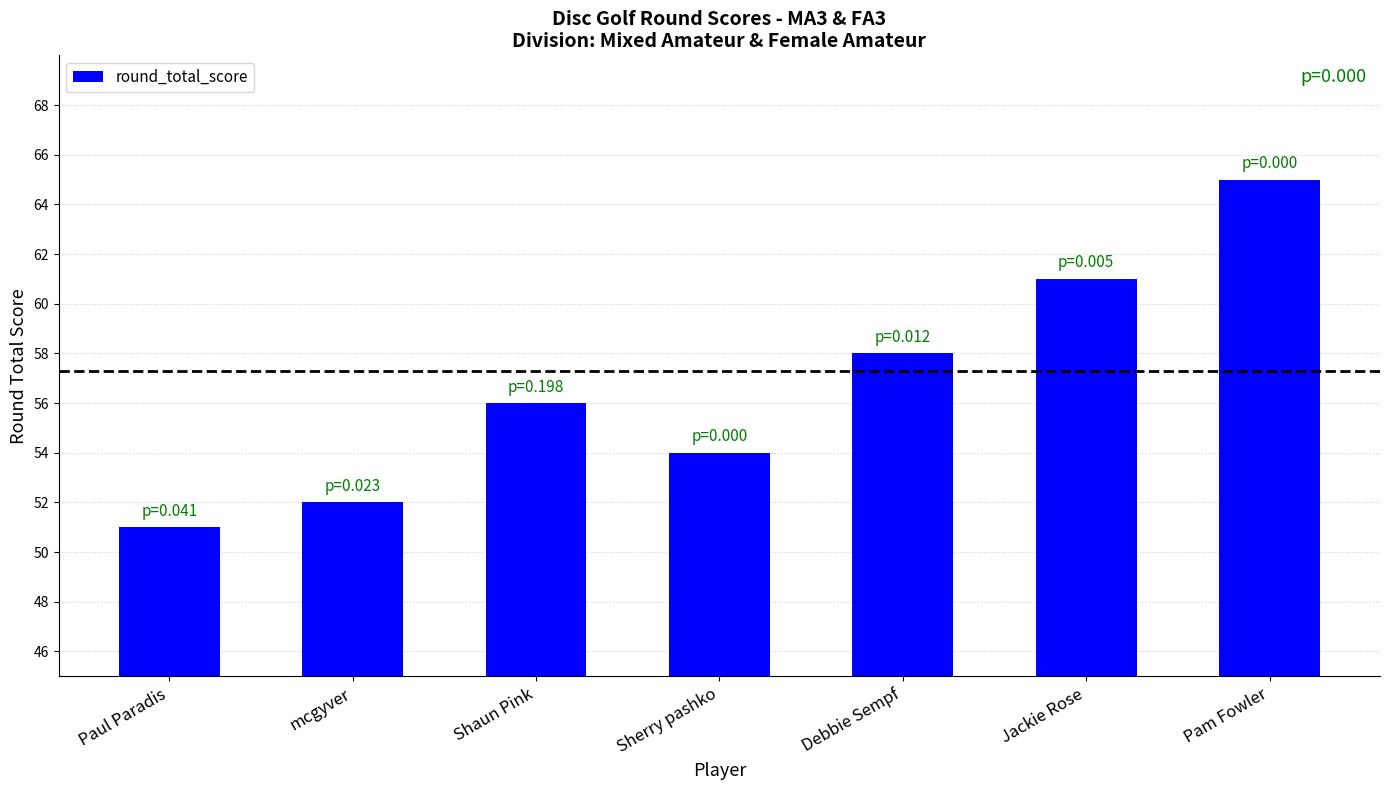

Reading left to right, transcribe all the data shown in this chart.

51	52	56	54	58	61	65